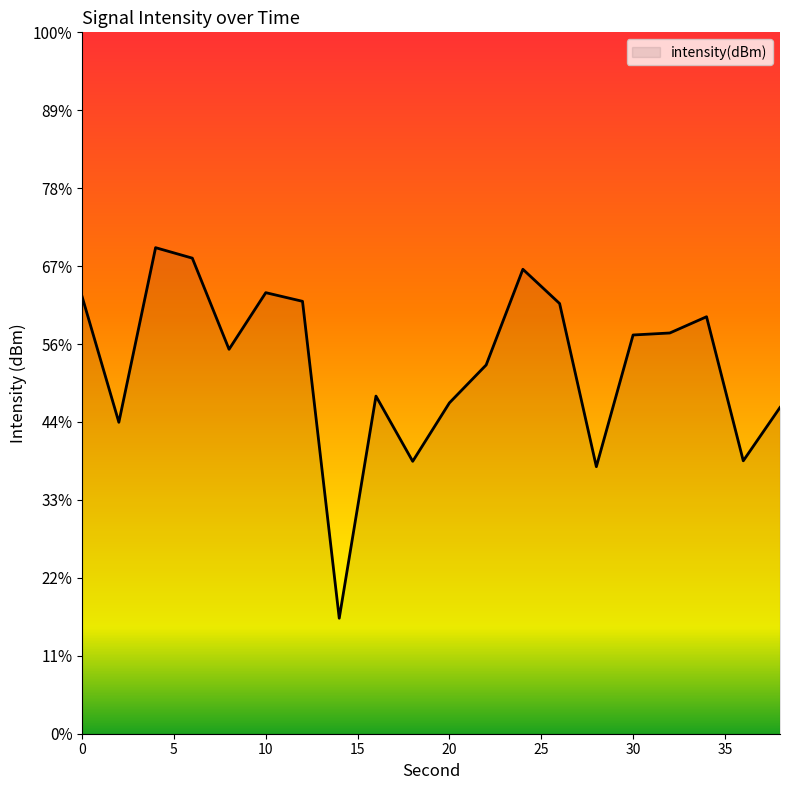

Which label corresponds to the smallest value in the chart?

14